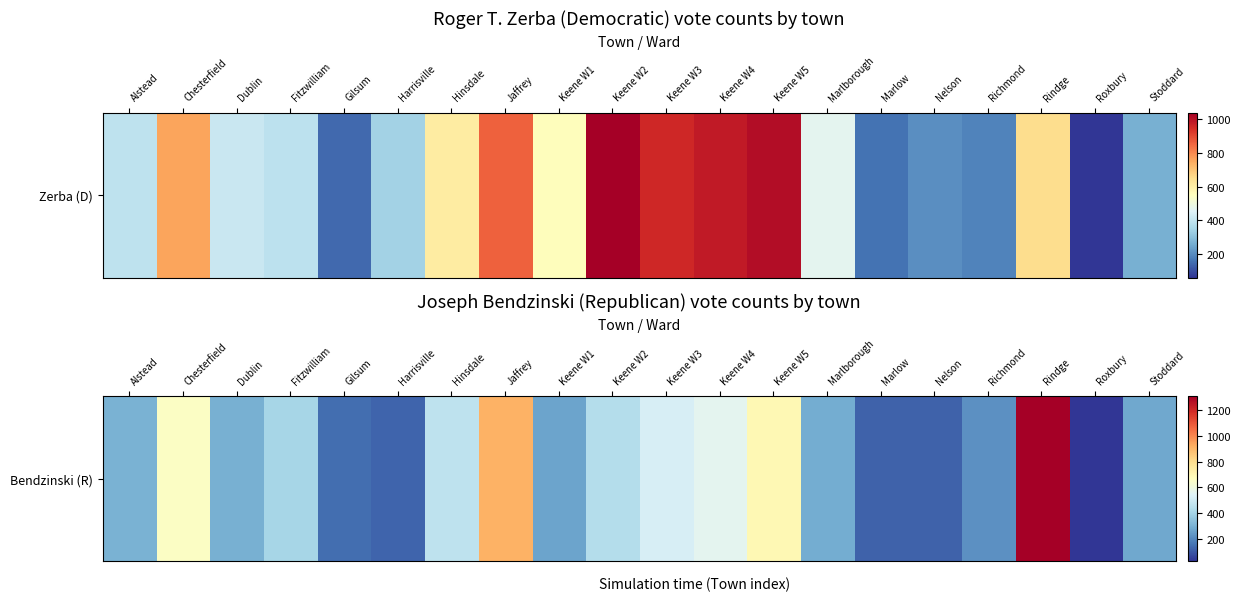

Reading left to right, extract all data points from this chart.

Alstead=300	Chesterfield=654	Dublin=295	Fitzwilliam=403	Gilsum=145	Harrisville=125	Hinsdale=460	Jaffrey=913	Keene W1=266	Keene W2=434	Keene W3=519	Keene W4=561	Keene W5=697	Marlborough=287	Marlow=121	Nelson=121	Richmond=219	Rindge=1312	Roxbury=26	Stoddard=276